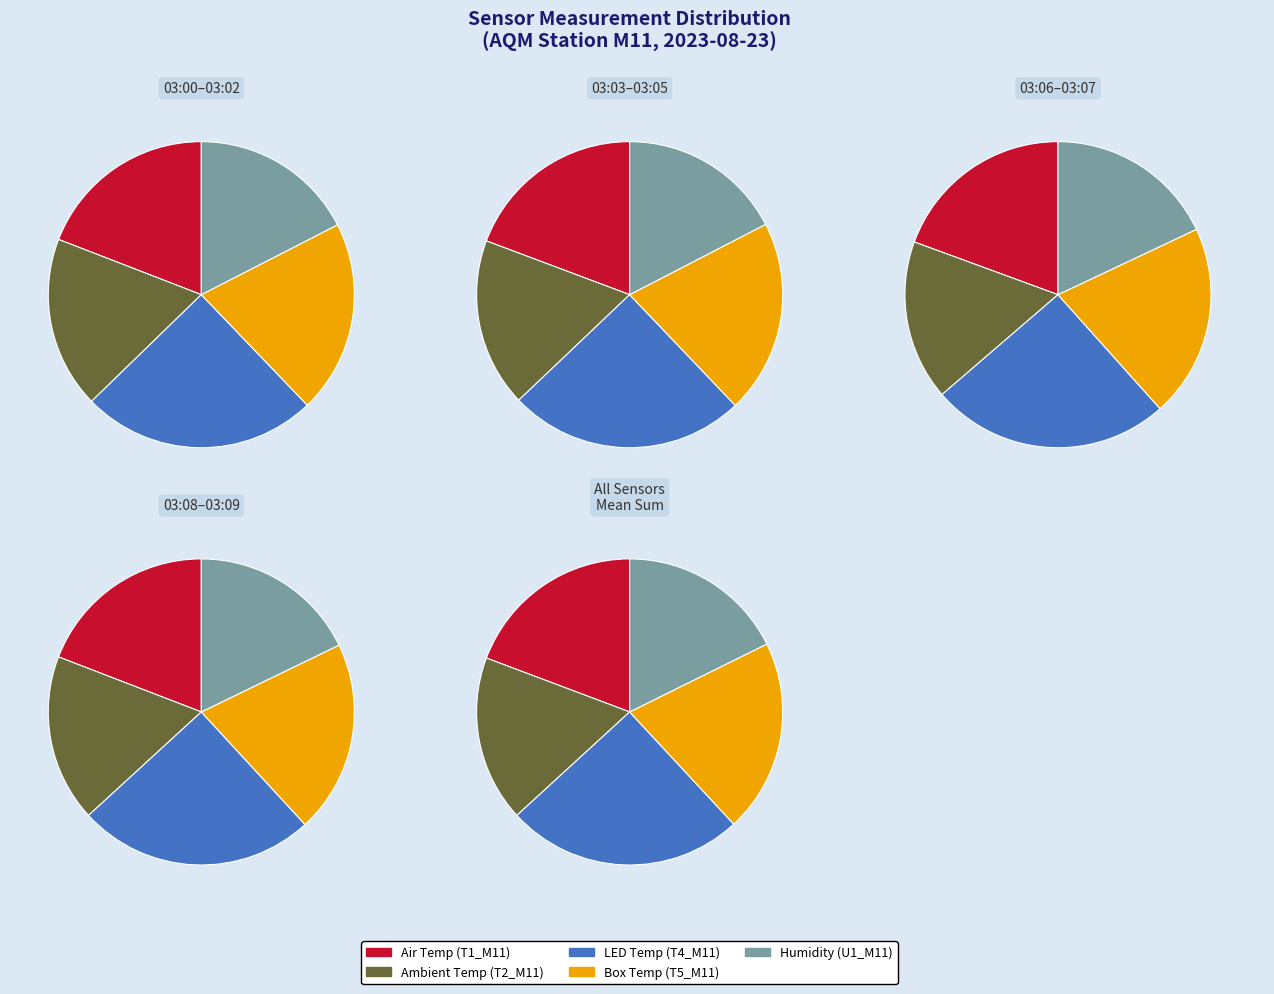

Is the sum of 03:08 and 03:04 greater than half?

No